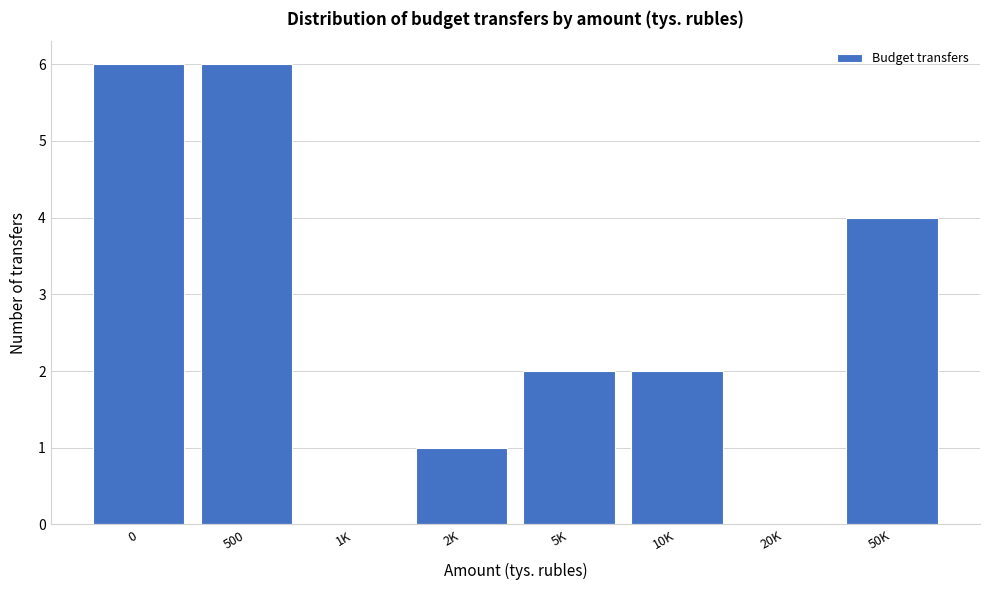

Reading left to right, extract all data points from this chart.

0=6	500=6	1K=0	2K=1	5K=2	10K=2	20K=0	50K=4